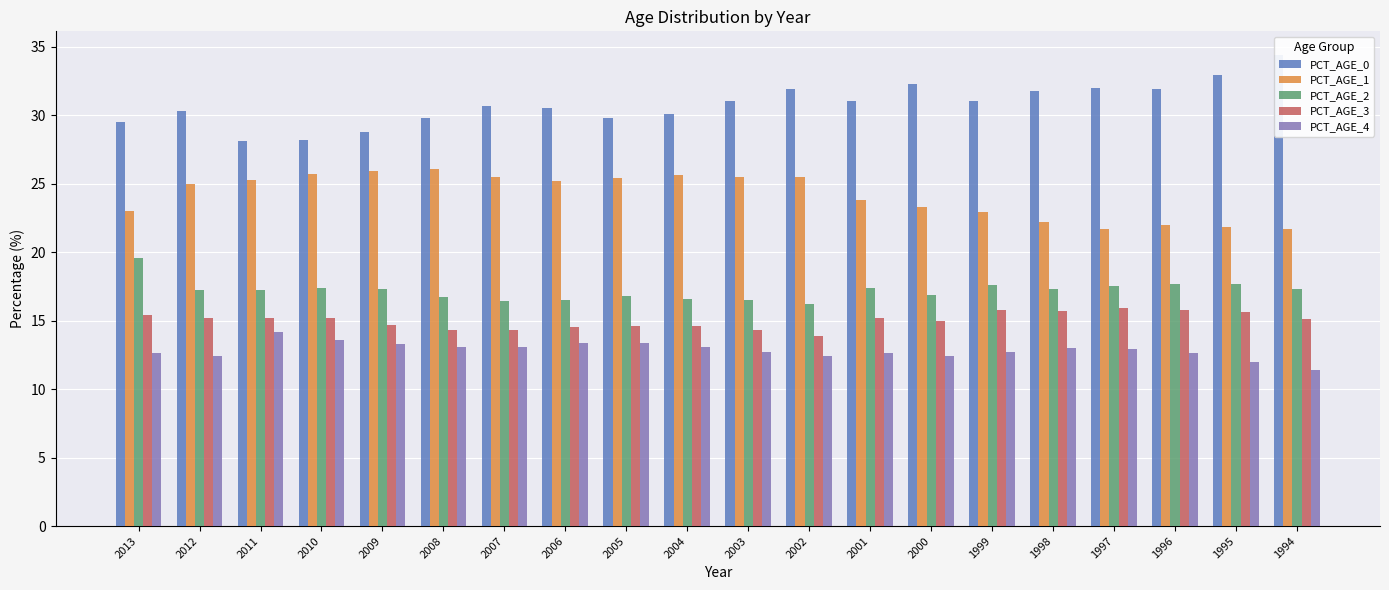

How many groups of bars are there?

20